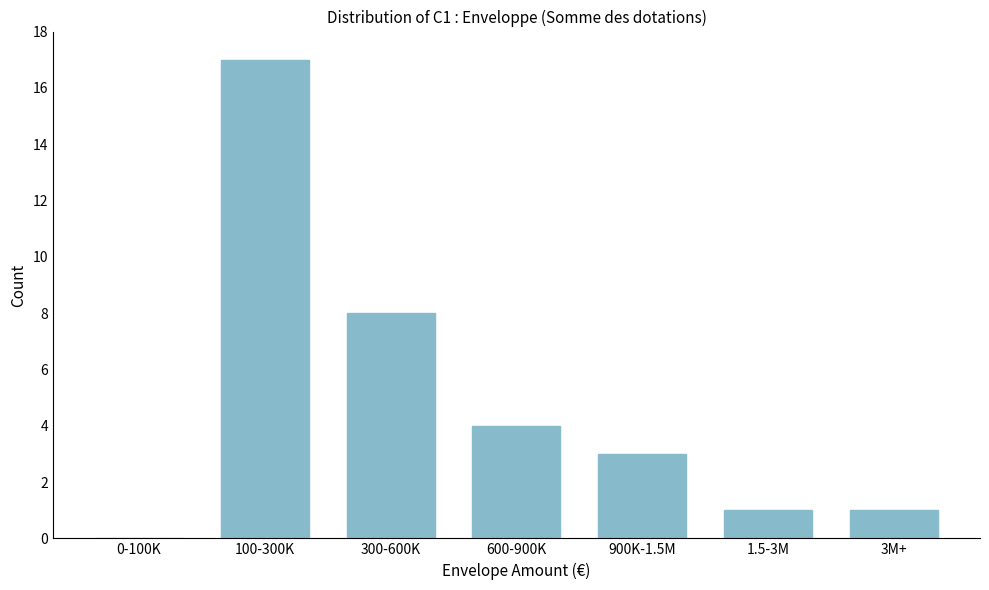

Reading left to right, list all the values displayed in this chart.

0-100K=0	100-300K=17	300-600K=8	600-900K=4	900K-1.5M=3	1.5-3M=1	3M+=1